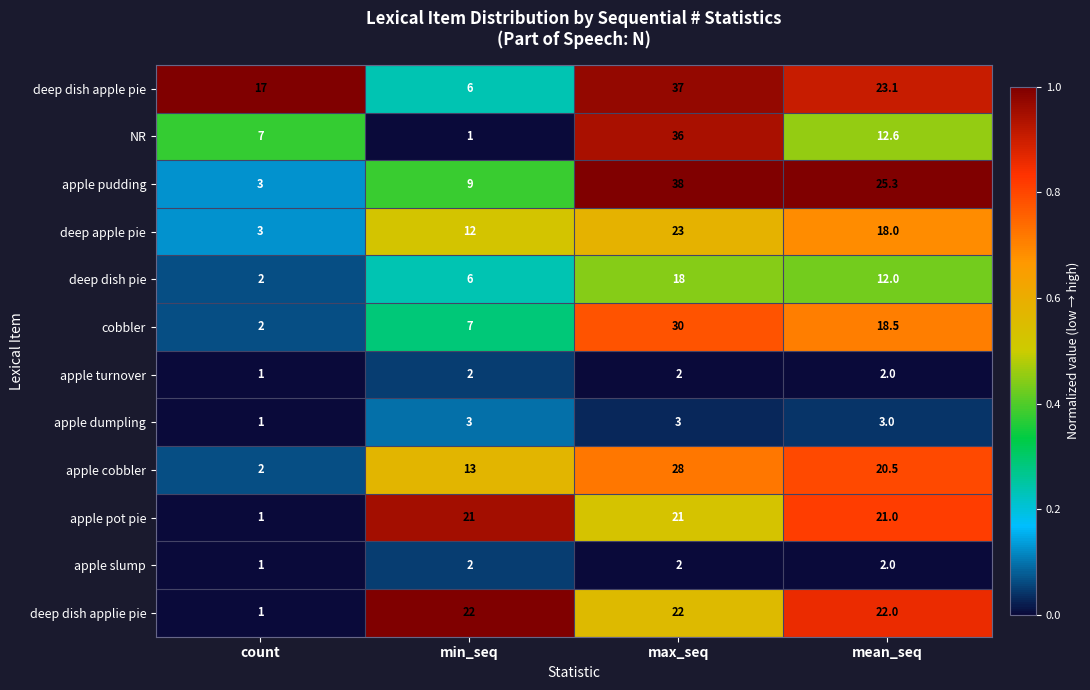

The deep dish pie series shows 12.0 at mean_seq. True or false?

True